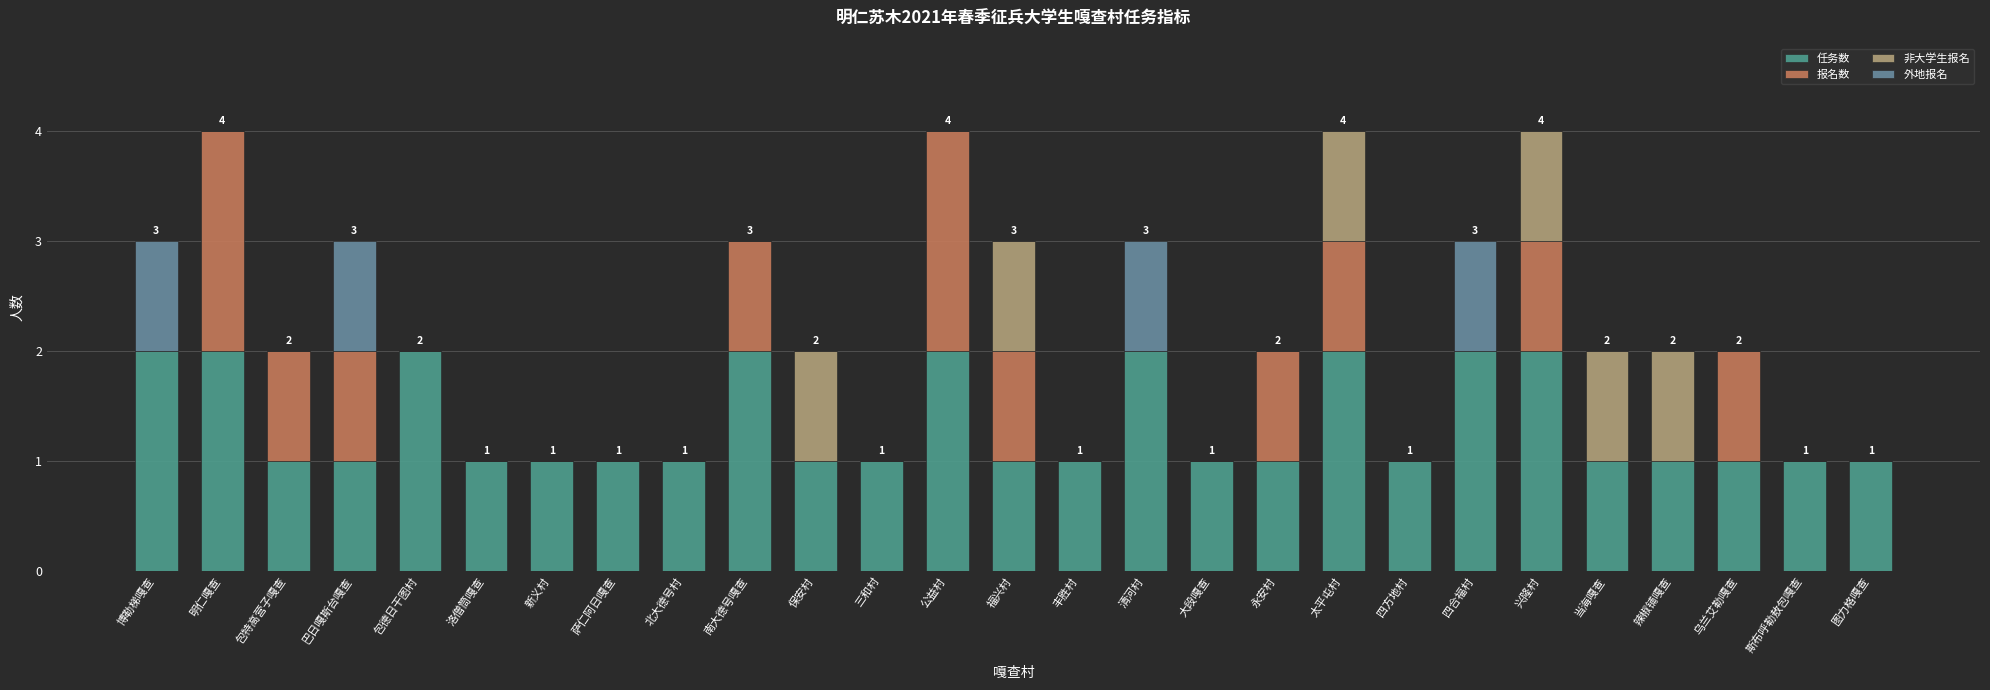

How many 非大学生报名 values are between 0 and 1?

27